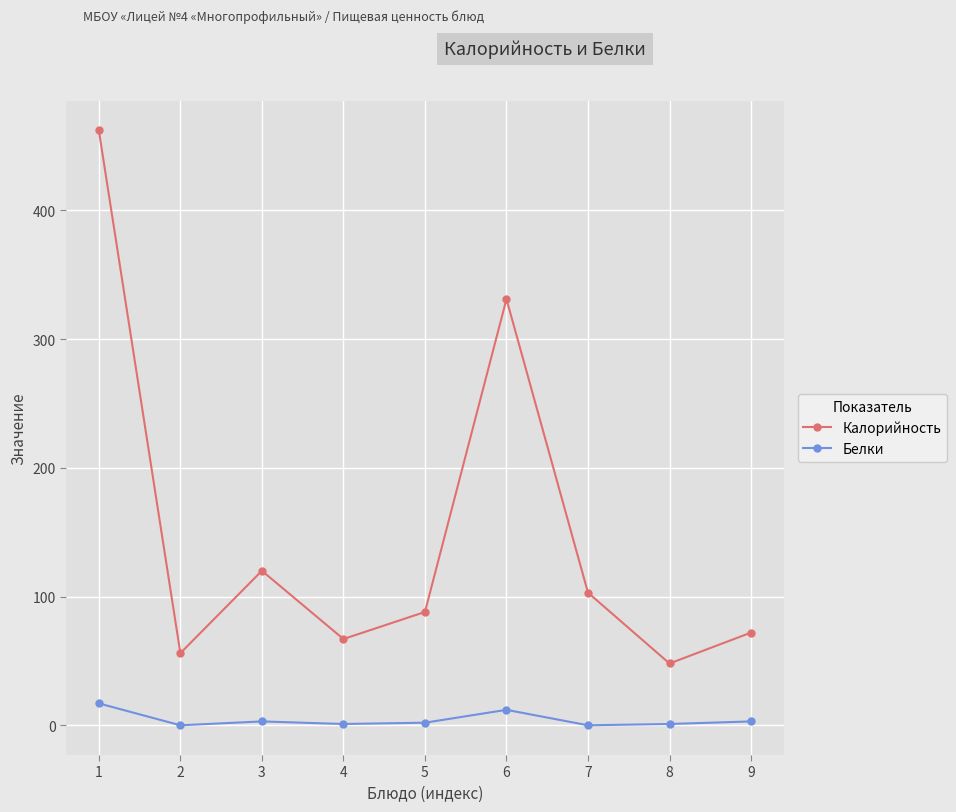

How many data points in Калорийность are less than 88?

4